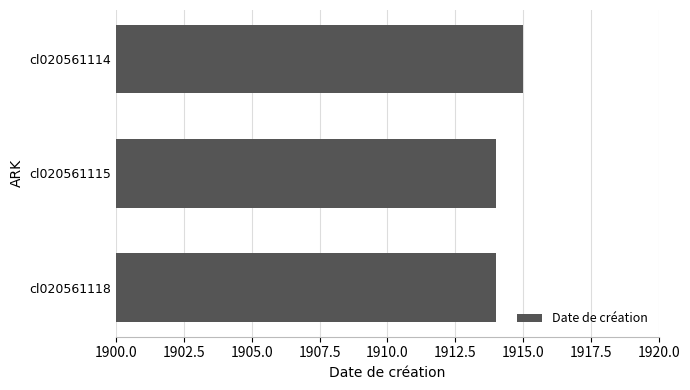

What is the ratio of the value at cl020561118 to the value at cl020561115?

1.0